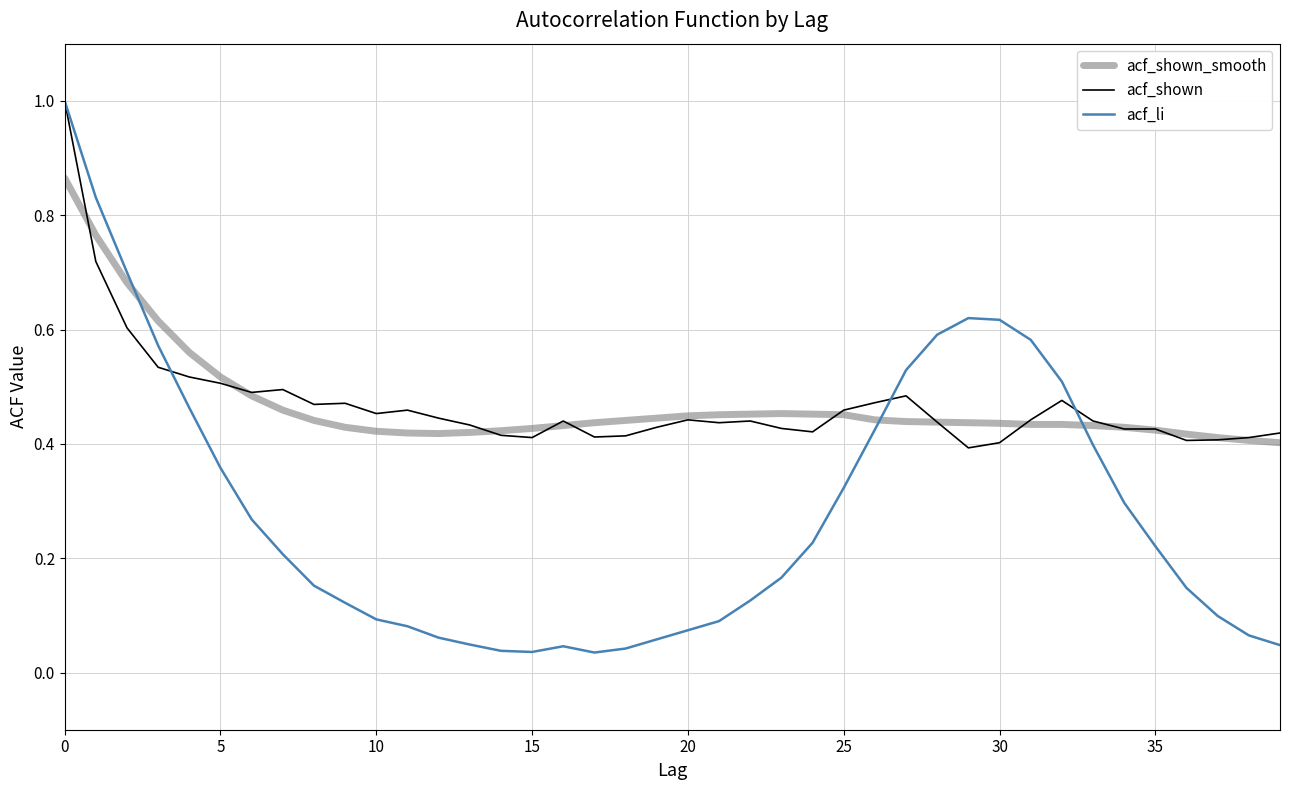

Which series has the largest range (max minus min)?

acf_li